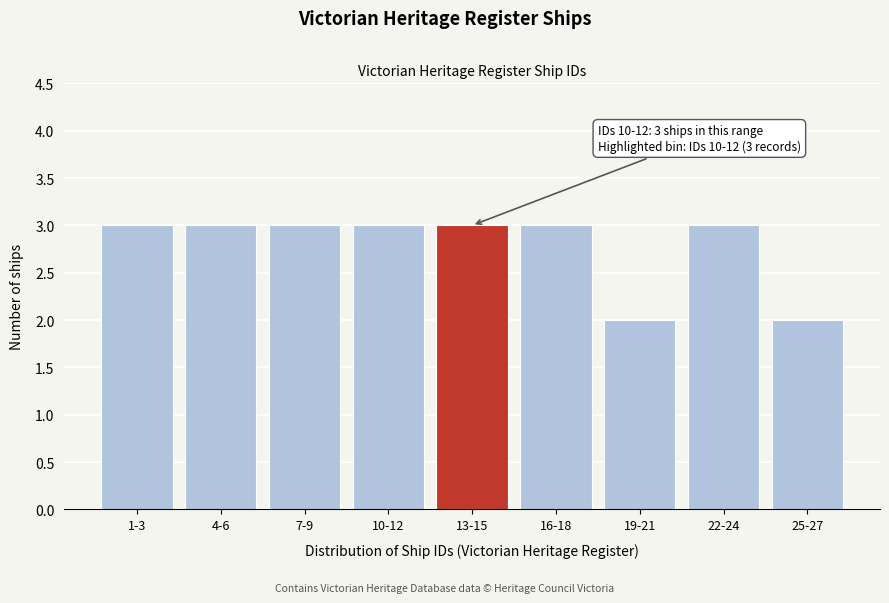

Reading left to right, transcribe all the data shown in this chart.

3	3	3	3	3	3	2	3	2